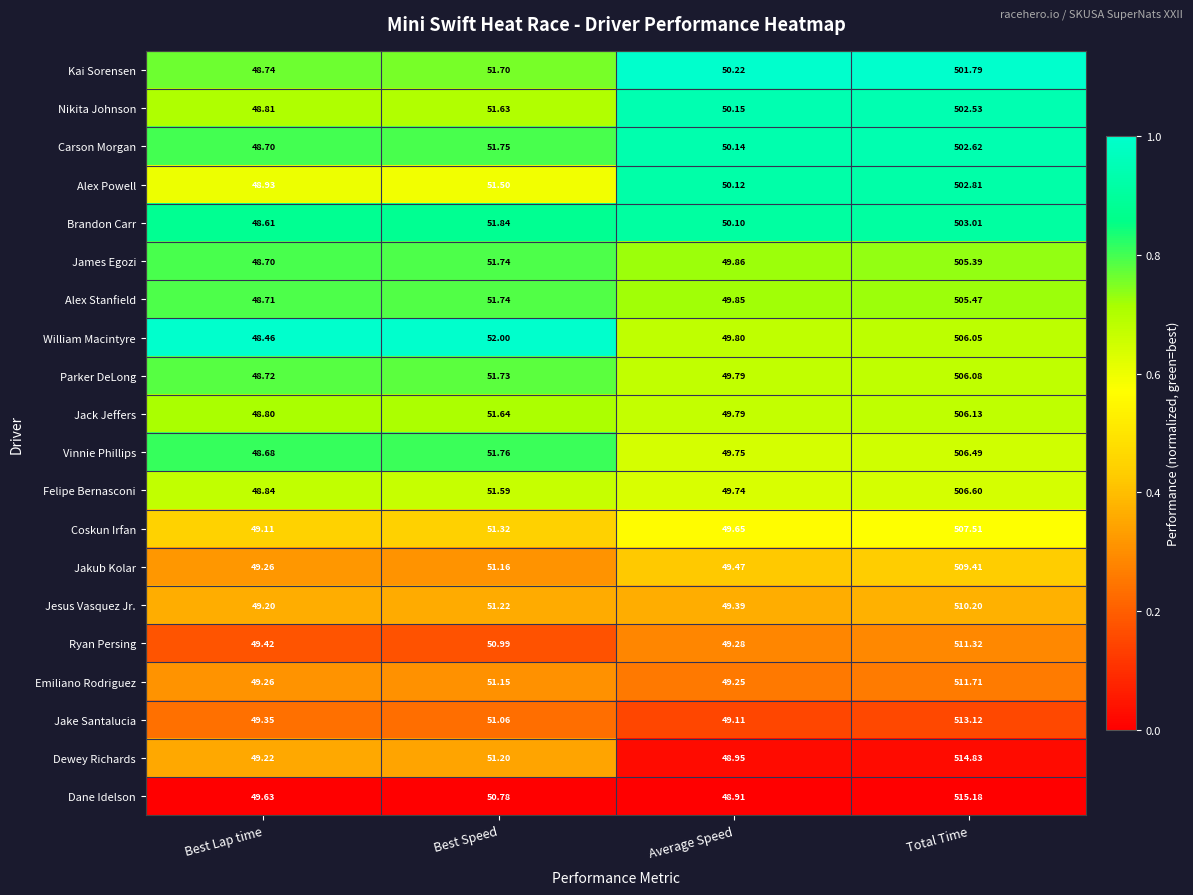

Which series has the largest range (max minus min)?

Dane Idelson